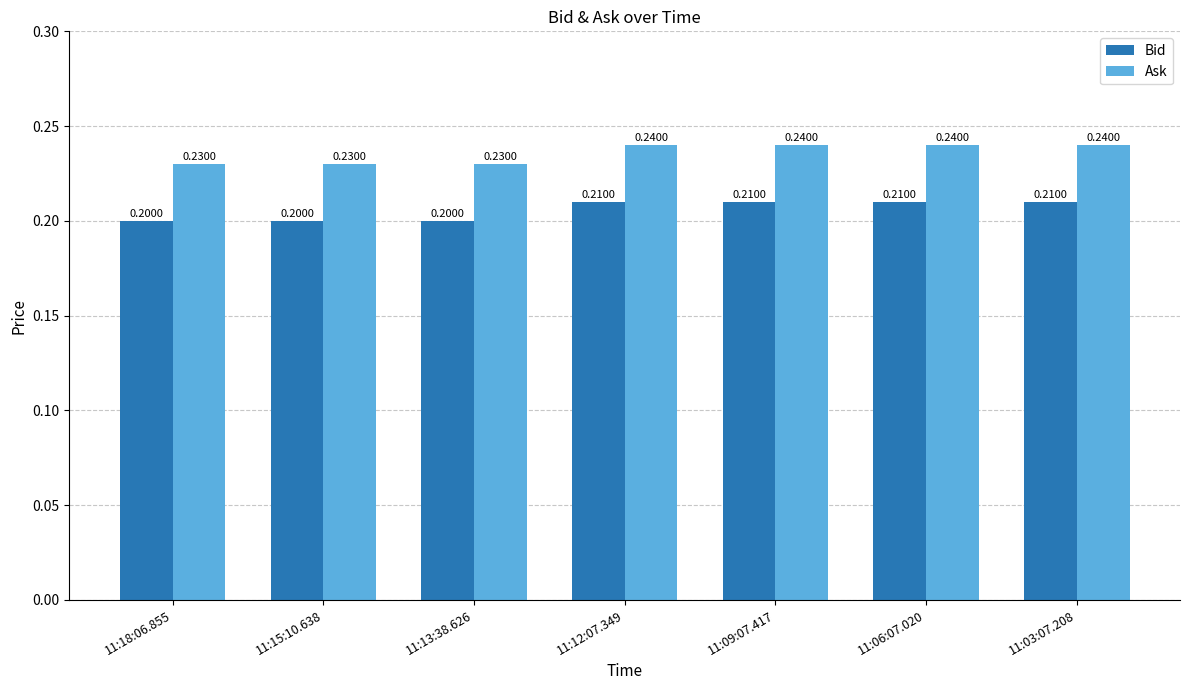

What are all the series names shown in the legend?

Bid, Ask